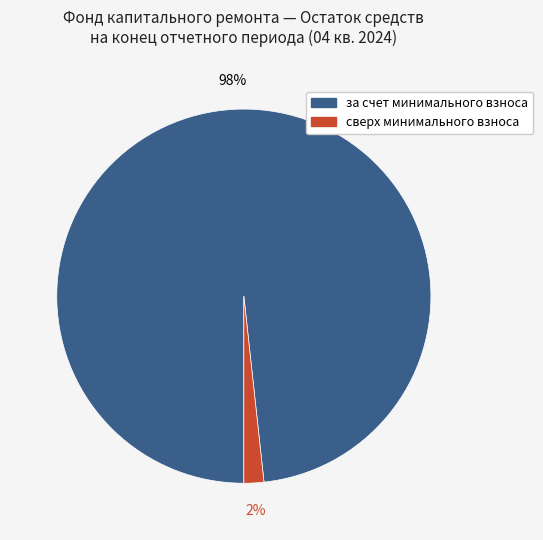

Does any single category account for the majority?

Yes